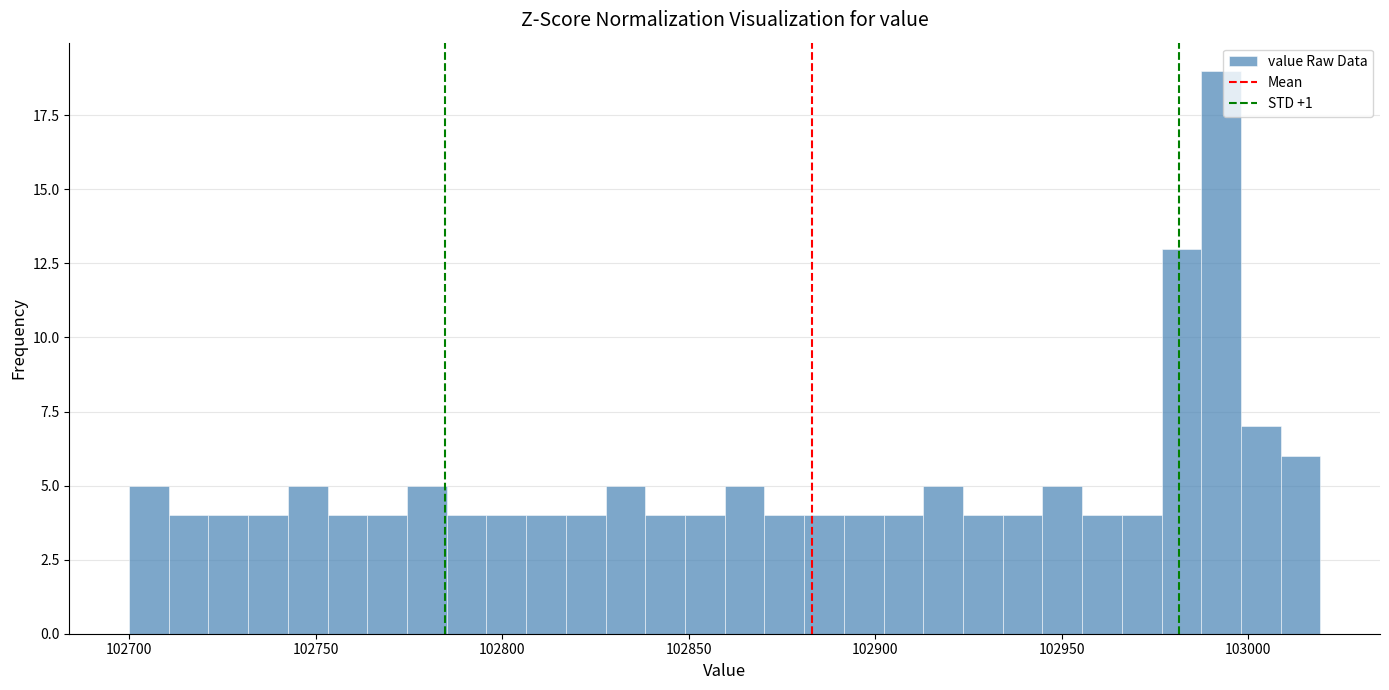

Around what value on the x-axis is the tallest bar? Give the approximate position of its centre, as read against the axis.

102995